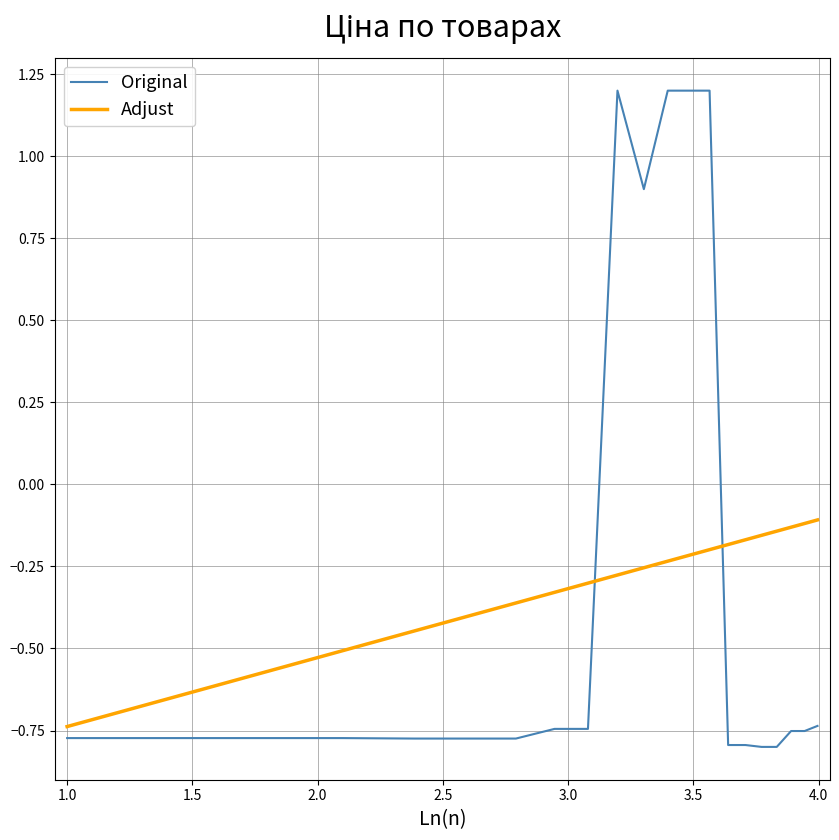

How many times do Adjust and Original cross each other?

2